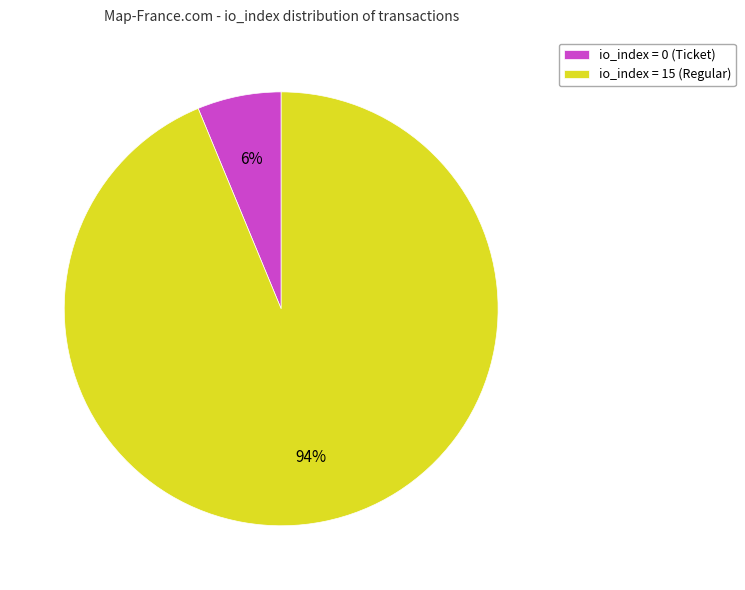

Count the number of slices in the pie.

2